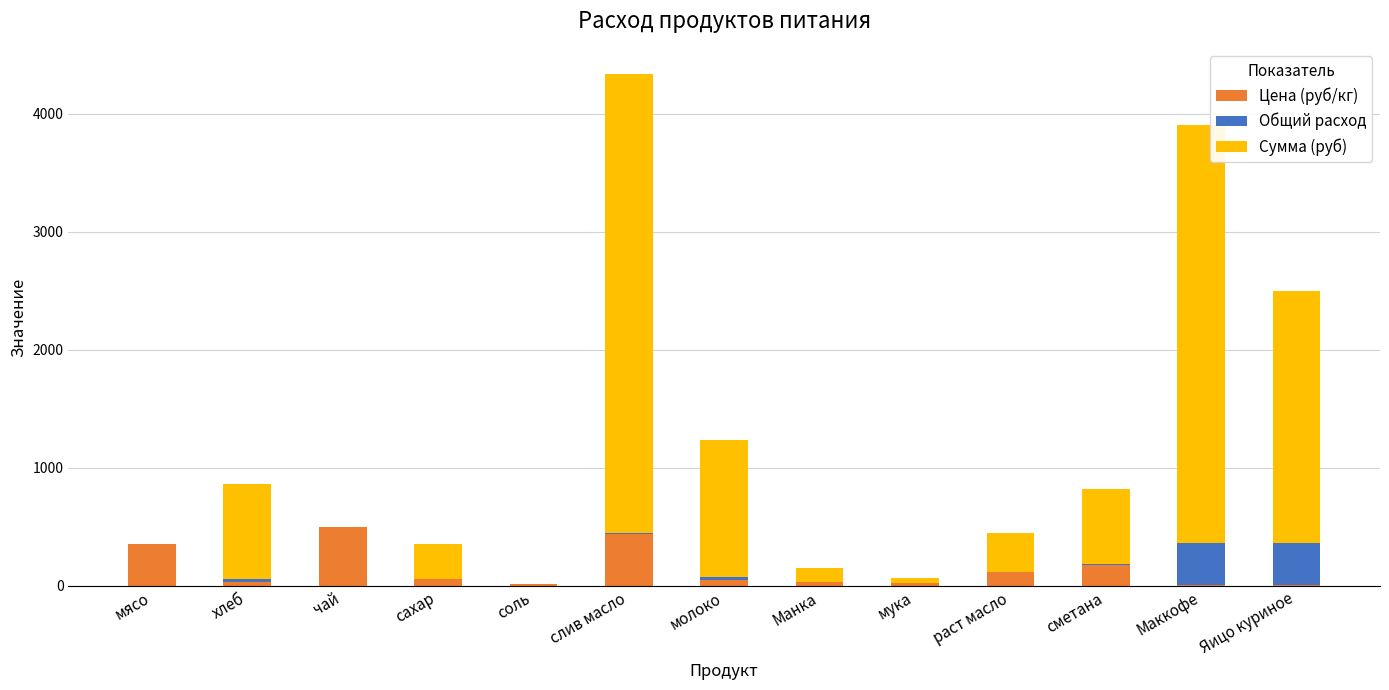

At which category is the sum across all series the highest?

слив масло